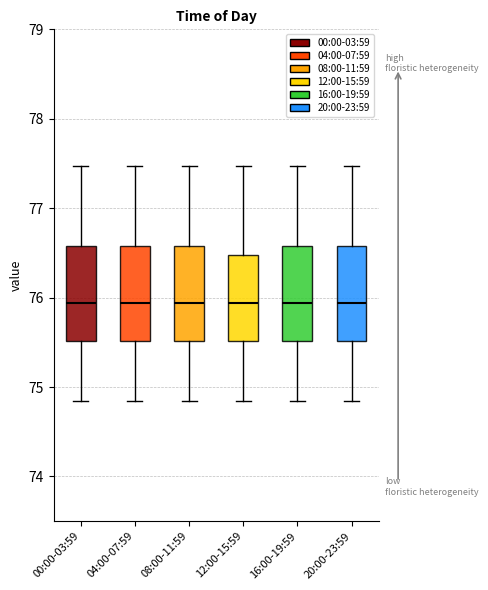

Where does the lower whisker of the box for 16:00-19:59 end on the y-axis? The values are not printed on the chart, so give them approximately, as read against the axis.

74.8